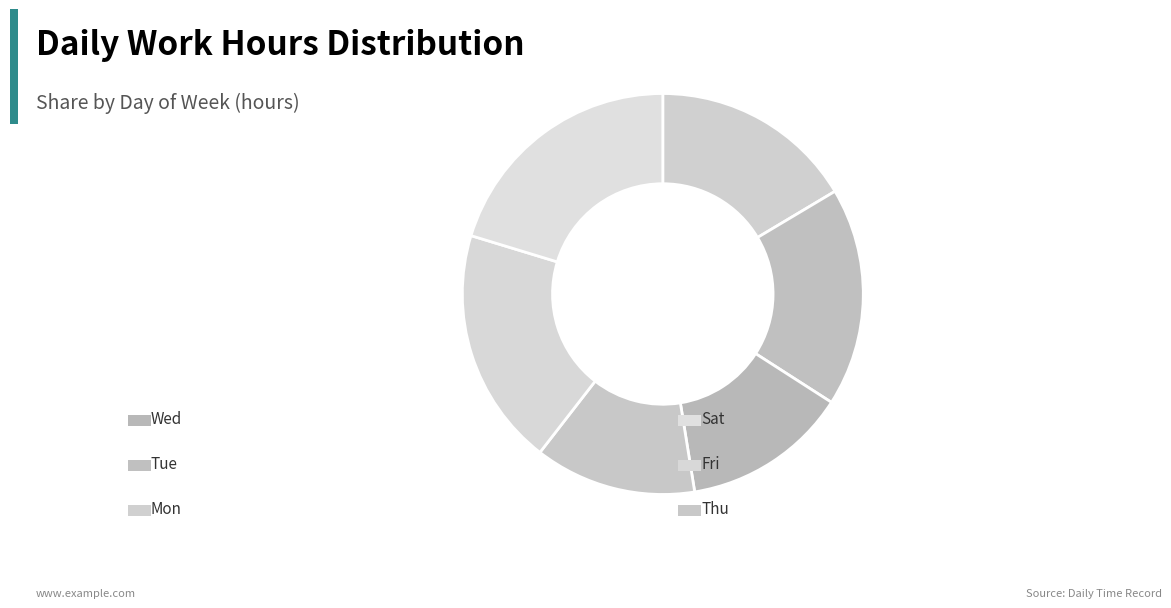

Count the number of slices in the pie.

6